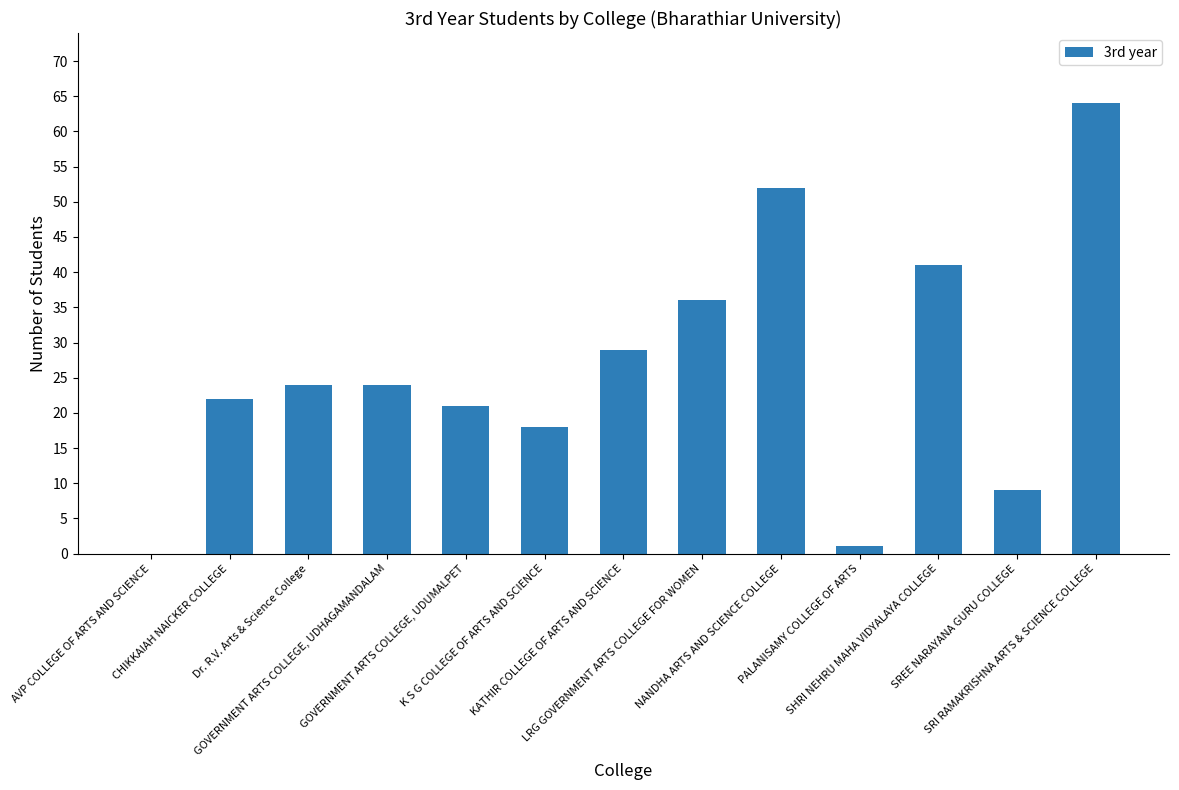

What is the sum of all values?

341